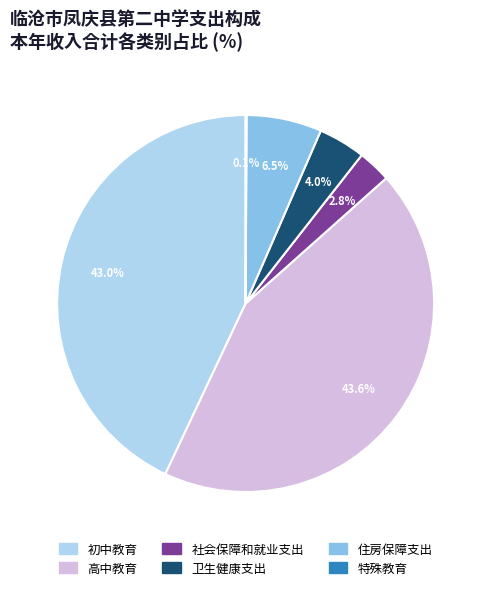

Is there any slice that represents more than half of the pie?

No